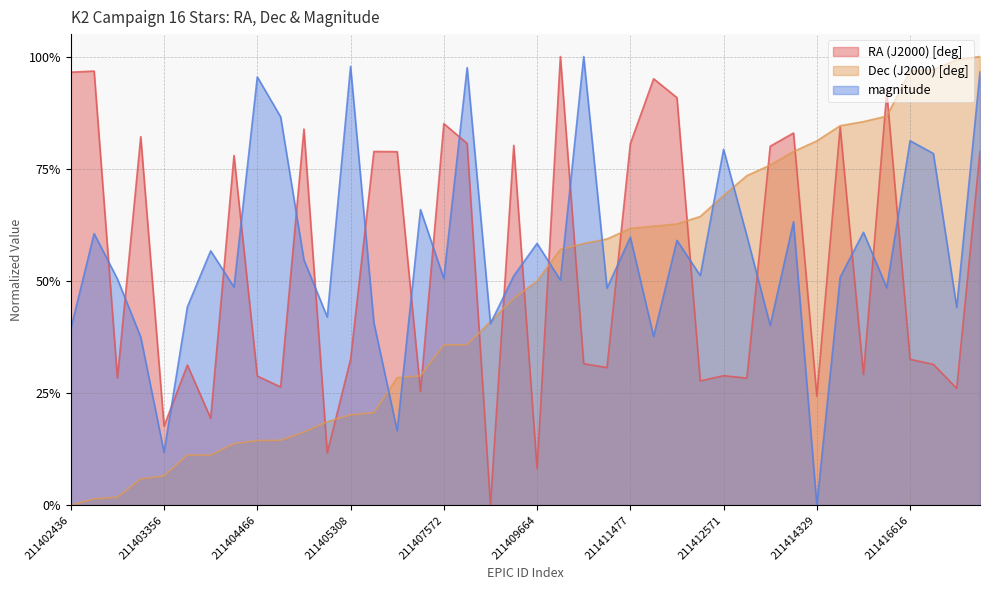

Which category has the lowest value in the RA (J2000) [deg] series?

211408339